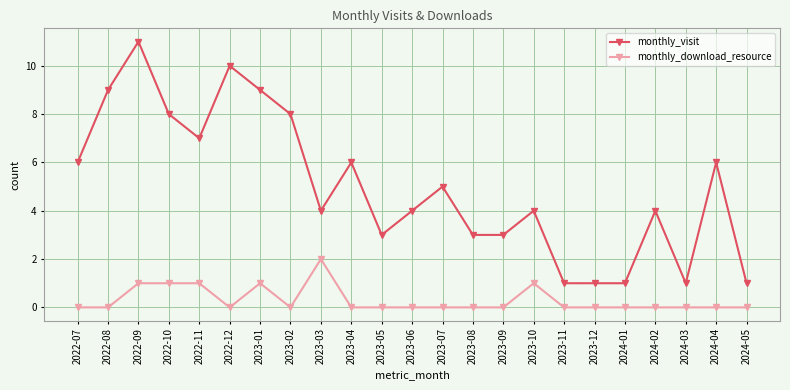

True or false: monthly_visit and monthly_download_resource intersect in this chart.

False